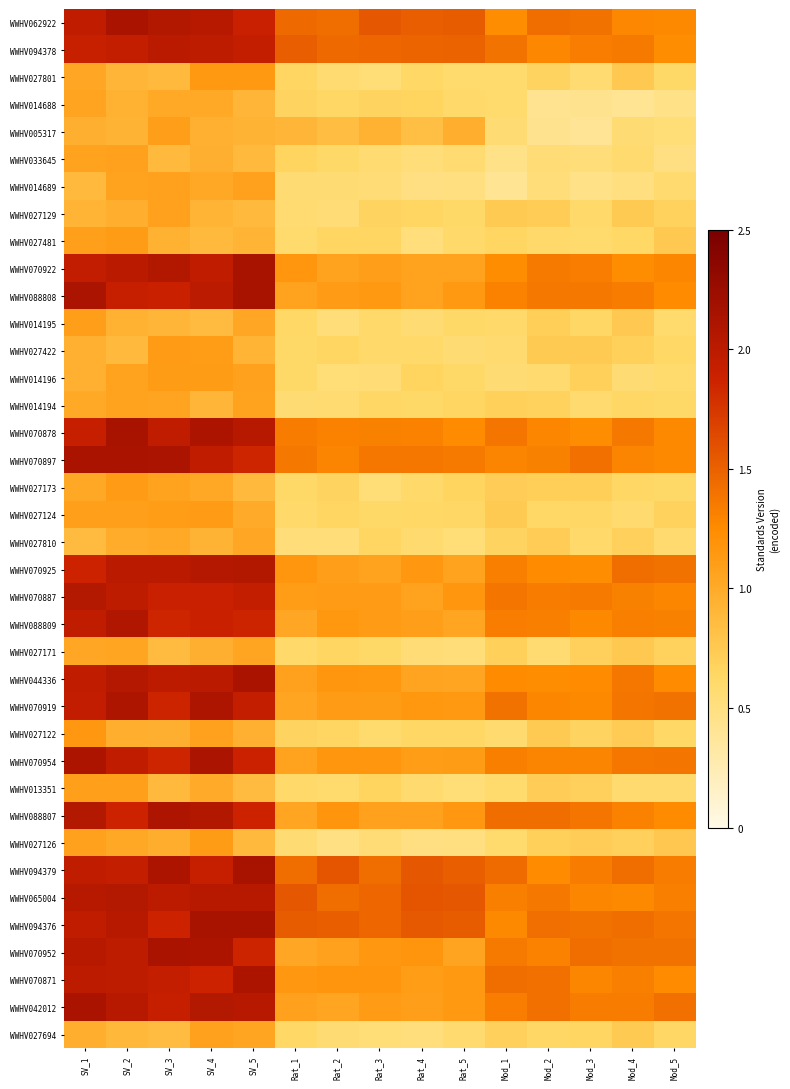

Reading left to right, list all the values displayed in this chart.

WWHV062922: SV_1=2.0	SV_2=2.1	SV_3=2.1	SV_4=2.0	SV_5=1.9	Rat_1=1.4	Rat_2=1.4	Rat_3=1.6	Rat_4=1.5	Rat_5=1.5	Mod_1=1.2	Mod_2=1.4	Mod_3=1.4	Mod_4=1.3	Mod_5=1.3
WWHV094378: SV_1=1.9	SV_2=1.9	SV_3=2.0	SV_4=2.0	SV_5=1.9	Rat_1=1.5	Rat_2=1.4	Rat_3=1.5	Rat_4=1.5	Rat_5=1.5	Mod_1=1.4	Mod_2=1.3	Mod_3=1.3	Mod_4=1.4	Mod_5=1.2
WWHV027801: SV_1=1.0	SV_2=0.9	SV_3=0.9	SV_4=1.1	SV_5=1.1	Rat_1=0.6	Rat_2=0.6	Rat_3=0.5	Rat_4=0.6	Rat_5=0.6	Mod_1=0.6	Mod_2=0.7	Mod_3=0.6	Mod_4=0.8	Mod_5=0.6
WWHV014688: SV_1=1.0	SV_2=0.9	SV_3=1.0	SV_4=1.0	SV_5=0.9	Rat_1=0.7	Rat_2=0.6	Rat_3=0.7	Rat_4=0.7	Rat_5=0.6	Mod_1=0.6	Mod_2=0.4	Mod_3=0.4	Mod_4=0.4	Mod_5=0.5
WWHV005317: SV_1=1.0	SV_2=0.9	SV_3=1.1	SV_4=1.0	SV_5=0.9	Rat_1=0.9	Rat_2=0.8	Rat_3=0.9	Rat_4=0.8	Rat_5=1.0	Mod_1=0.6	Mod_2=0.4	Mod_3=0.4	Mod_4=0.6	Mod_5=0.5
WWHV033645: SV_1=1.1	SV_2=1.1	SV_3=0.9	SV_4=1.0	SV_5=0.9	Rat_1=0.7	Rat_2=0.6	Rat_3=0.6	Rat_4=0.5	Rat_5=0.6	Mod_1=0.5	Mod_2=0.5	Mod_3=0.5	Mod_4=0.6	Mod_5=0.5
WWHV014689: SV_1=0.9	SV_2=1.1	SV_3=1.1	SV_4=1.0	SV_5=1.1	Rat_1=0.6	Rat_2=0.6	Rat_3=0.5	Rat_4=0.5	Rat_5=0.5	Mod_1=0.4	Mod_2=0.5	Mod_3=0.5	Mod_4=0.5	Mod_5=0.6
WWHV027129: SV_1=0.9	SV_2=1.0	SV_3=1.1	SV_4=0.9	SV_5=0.9	Rat_1=0.6	Rat_2=0.5	Rat_3=0.7	Rat_4=0.6	Rat_5=0.6	Mod_1=0.7	Mod_2=0.7	Mod_3=0.6	Mod_4=0.7	Mod_5=0.7
WWHV027481: SV_1=1.1	SV_2=1.1	SV_3=0.9	SV_4=0.9	SV_5=0.9	Rat_1=0.6	Rat_2=0.6	Rat_3=0.7	Rat_4=0.5	Rat_5=0.6	Mod_1=0.6	Mod_2=0.6	Mod_3=0.6	Mod_4=0.6	Mod_5=0.8
WWHV070922: SV_1=1.9	SV_2=2.0	SV_3=2.1	SV_4=2.0	SV_5=2.1	Rat_1=1.2	Rat_2=1.1	Rat_3=1.1	Rat_4=1.1	Rat_5=1.1	Mod_1=1.2	Mod_2=1.4	Mod_3=1.3	Mod_4=1.2	Mod_5=1.3
WWHV088808: SV_1=2.1	SV_2=1.9	SV_3=1.9	SV_4=2.0	SV_5=2.1	Rat_1=1.1	Rat_2=1.1	Rat_3=1.1	Rat_4=1.1	Rat_5=1.1	Mod_1=1.3	Mod_2=1.4	Mod_3=1.4	Mod_4=1.3	Mod_5=1.2
WWHV014195: SV_1=1.1	SV_2=0.9	SV_3=0.9	SV_4=0.9	SV_5=1.0	Rat_1=0.6	Rat_2=0.5	Rat_3=0.6	Rat_4=0.6	Rat_5=0.6	Mod_1=0.6	Mod_2=0.7	Mod_3=0.6	Mod_4=0.8	Mod_5=0.6
WWHV027422: SV_1=1.0	SV_2=0.9	SV_3=1.1	SV_4=1.1	SV_5=0.9	Rat_1=0.6	Rat_2=0.6	Rat_3=0.6	Rat_4=0.6	Rat_5=0.6	Mod_1=0.6	Mod_2=0.8	Mod_3=0.8	Mod_4=0.7	Mod_5=0.6
WWHV014196: SV_1=1.0	SV_2=1.1	SV_3=1.1	SV_4=1.1	SV_5=1.1	Rat_1=0.6	Rat_2=0.5	Rat_3=0.5	Rat_4=0.7	Rat_5=0.6	Mod_1=0.6	Mod_2=0.6	Mod_3=0.7	Mod_4=0.6	Mod_5=0.6
WWHV014194: SV_1=1.0	SV_2=1.1	SV_3=1.0	SV_4=0.9	SV_5=1.1	Rat_1=0.6	Rat_2=0.6	Rat_3=0.6	Rat_4=0.6	Rat_5=0.7	Mod_1=0.7	Mod_2=0.7	Mod_3=0.6	Mod_4=0.6	Mod_5=0.6
WWHV070878: SV_1=1.9	SV_2=2.1	SV_3=2.0	SV_4=2.1	SV_5=2.0	Rat_1=1.3	Rat_2=1.3	Rat_3=1.3	Rat_4=1.3	Rat_5=1.3	Mod_1=1.4	Mod_2=1.3	Mod_3=1.2	Mod_4=1.4	Mod_5=1.3
WWHV070897: SV_1=2.1	SV_2=2.1	SV_3=2.1	SV_4=2.0	SV_5=1.9	Rat_1=1.4	Rat_2=1.3	Rat_3=1.4	Rat_4=1.4	Rat_5=1.4	Mod_1=1.3	Mod_2=1.3	Mod_3=1.4	Mod_4=1.3	Mod_5=1.3
WWHV027173: SV_1=1.0	SV_2=1.1	SV_3=1.1	SV_4=1.0	SV_5=0.9	Rat_1=0.6	Rat_2=0.7	Rat_3=0.5	Rat_4=0.6	Rat_5=0.7	Mod_1=0.7	Mod_2=0.7	Mod_3=0.7	Mod_4=0.6	Mod_5=0.6
WWHV027124: SV_1=1.1	SV_2=1.1	SV_3=1.1	SV_4=1.1	SV_5=1.0	Rat_1=0.6	Rat_2=0.6	Rat_3=0.6	Rat_4=0.6	Rat_5=0.6	Mod_1=0.7	Mod_2=0.6	Mod_3=0.6	Mod_4=0.6	Mod_5=0.7
WWHV027810: SV_1=0.9	SV_2=1.0	SV_3=1.0	SV_4=0.9	SV_5=1.0	Rat_1=0.5	Rat_2=0.5	Rat_3=0.6	Rat_4=0.6	Rat_5=0.5	Mod_1=0.7	Mod_2=0.7	Mod_3=0.6	Mod_4=0.7	Mod_5=0.6
WWHV070925: SV_1=1.9	SV_2=2.0	SV_3=2.0	SV_4=2.0	SV_5=2.1	Rat_1=1.2	Rat_2=1.1	Rat_3=1.1	Rat_4=1.1	Rat_5=1.1	Mod_1=1.3	Mod_2=1.2	Mod_3=1.2	Mod_4=1.4	Mod_5=1.4
WWHV070887: SV_1=2.1	SV_2=2.0	SV_3=1.9	SV_4=1.9	SV_5=1.9	Rat_1=1.1	Rat_2=1.1	Rat_3=1.1	Rat_4=1.1	Rat_5=1.2	Mod_1=1.4	Mod_2=1.3	Mod_3=1.4	Mod_4=1.3	Mod_5=1.3
WWHV088809: SV_1=2.0	SV_2=2.1	SV_3=1.9	SV_4=1.9	SV_5=1.9	Rat_1=1.0	Rat_2=1.2	Rat_3=1.1	Rat_4=1.1	Rat_5=1.0	Mod_1=1.3	Mod_2=1.3	Mod_3=1.3	Mod_4=1.3	Mod_5=1.3
WWHV027171: SV_1=1.0	SV_2=1.0	SV_3=0.9	SV_4=1.0	SV_5=1.0	Rat_1=0.6	Rat_2=0.7	Rat_3=0.6	Rat_4=0.5	Rat_5=0.5	Mod_1=0.7	Mod_2=0.6	Mod_3=0.7	Mod_4=0.8	Mod_5=0.7
WWHV044336: SV_1=2.0	SV_2=2.0	SV_3=2.0	SV_4=2.0	SV_5=2.1	Rat_1=1.1	Rat_2=1.2	Rat_3=1.2	Rat_4=1.1	Rat_5=1.0	Mod_1=1.2	Mod_2=1.2	Mod_3=1.2	Mod_4=1.4	Mod_5=1.2
WWHV070919: SV_1=1.9	SV_2=2.1	SV_3=1.9	SV_4=2.1	SV_5=1.9	Rat_1=1.0	Rat_2=1.1	Rat_3=1.1	Rat_4=1.2	Rat_5=1.1	Mod_1=1.4	Mod_2=1.3	Mod_3=1.3	Mod_4=1.4	Mod_5=1.4
WWHV027122: SV_1=1.1	SV_2=1.0	SV_3=1.0	SV_4=1.1	SV_5=1.0	Rat_1=0.7	Rat_2=0.7	Rat_3=0.6	Rat_4=0.6	Rat_5=0.6	Mod_1=0.6	Mod_2=0.8	Mod_3=0.7	Mod_4=0.7	Mod_5=0.6
WWHV070954: SV_1=2.1	SV_2=2.0	SV_3=1.9	SV_4=2.1	SV_5=1.9	Rat_1=1.1	Rat_2=1.2	Rat_3=1.2	Rat_4=1.1	Rat_5=1.1	Mod_1=1.3	Mod_2=1.3	Mod_3=1.3	Mod_4=1.4	Mod_5=1.4
WWHV013351: SV_1=1.1	SV_2=1.1	SV_3=0.9	SV_4=1.0	SV_5=0.9	Rat_1=0.6	Rat_2=0.6	Rat_3=0.7	Rat_4=0.6	Rat_5=0.5	Mod_1=0.6	Mod_2=0.7	Mod_3=0.7	Mod_4=0.6	Mod_5=0.6
WWHV088807: SV_1=2.1	SV_2=1.9	SV_3=2.1	SV_4=2.1	SV_5=1.9	Rat_1=1.0	Rat_2=1.2	Rat_3=1.1	Rat_4=1.1	Rat_5=1.1	Mod_1=1.4	Mod_2=1.4	Mod_3=1.4	Mod_4=1.3	Mod_5=1.2
WWHV027126: SV_1=1.1	SV_2=1.0	SV_3=1.0	SV_4=1.1	SV_5=0.9	Rat_1=0.6	Rat_2=0.5	Rat_3=0.6	Rat_4=0.5	Rat_5=0.5	Mod_1=0.6	Mod_2=0.7	Mod_3=0.7	Mod_4=0.7	Mod_5=0.8
WWHV094379: SV_1=2.0	SV_2=1.9	SV_3=2.1	SV_4=1.9	SV_5=2.1	Rat_1=1.4	Rat_2=1.6	Rat_3=1.4	Rat_4=1.6	Rat_5=1.5	Mod_1=1.4	Mod_2=1.2	Mod_3=1.3	Mod_4=1.4	Mod_5=1.3
WWHV065004: SV_1=2.0	SV_2=2.1	SV_3=2.0	SV_4=2.0	SV_5=2.0	Rat_1=1.6	Rat_2=1.4	Rat_3=1.5	Rat_4=1.6	Rat_5=1.6	Mod_1=1.3	Mod_2=1.4	Mod_3=1.3	Mod_4=1.3	Mod_5=1.3
WWHV094376: SV_1=2.0	SV_2=2.0	SV_3=1.9	SV_4=2.1	SV_5=2.1	Rat_1=1.5	Rat_2=1.5	Rat_3=1.5	Rat_4=1.5	Rat_5=1.5	Mod_1=1.3	Mod_2=1.4	Mod_3=1.4	Mod_4=1.4	Mod_5=1.4
WWHV070952: SV_1=2.0	SV_2=2.0	SV_3=2.1	SV_4=2.1	SV_5=1.9	Rat_1=1.0	Rat_2=1.1	Rat_3=1.1	Rat_4=1.2	Rat_5=1.0	Mod_1=1.4	Mod_2=1.3	Mod_3=1.4	Mod_4=1.4	Mod_5=1.4
WWHV070871: SV_1=2.0	SV_2=2.0	SV_3=1.9	SV_4=1.9	SV_5=2.1	Rat_1=1.1	Rat_2=1.2	Rat_3=1.2	Rat_4=1.1	Rat_5=1.1	Mod_1=1.4	Mod_2=1.4	Mod_3=1.3	Mod_4=1.3	Mod_5=1.3
WWHV042012: SV_1=2.1	SV_2=2.0	SV_3=1.9	SV_4=2.1	SV_5=2.0	Rat_1=1.1	Rat_2=1.0	Rat_3=1.1	Rat_4=1.1	Rat_5=1.1	Mod_1=1.3	Mod_2=1.4	Mod_3=1.3	Mod_4=1.3	Mod_5=1.4
WWHV027694: SV_1=1.0	SV_2=0.9	SV_3=0.9	SV_4=1.1	SV_5=1.0	Rat_1=0.6	Rat_2=0.6	Rat_3=0.5	Rat_4=0.5	Rat_5=0.6	Mod_1=0.7	Mod_2=0.6	Mod_3=0.7	Mod_4=0.8	Mod_5=0.6